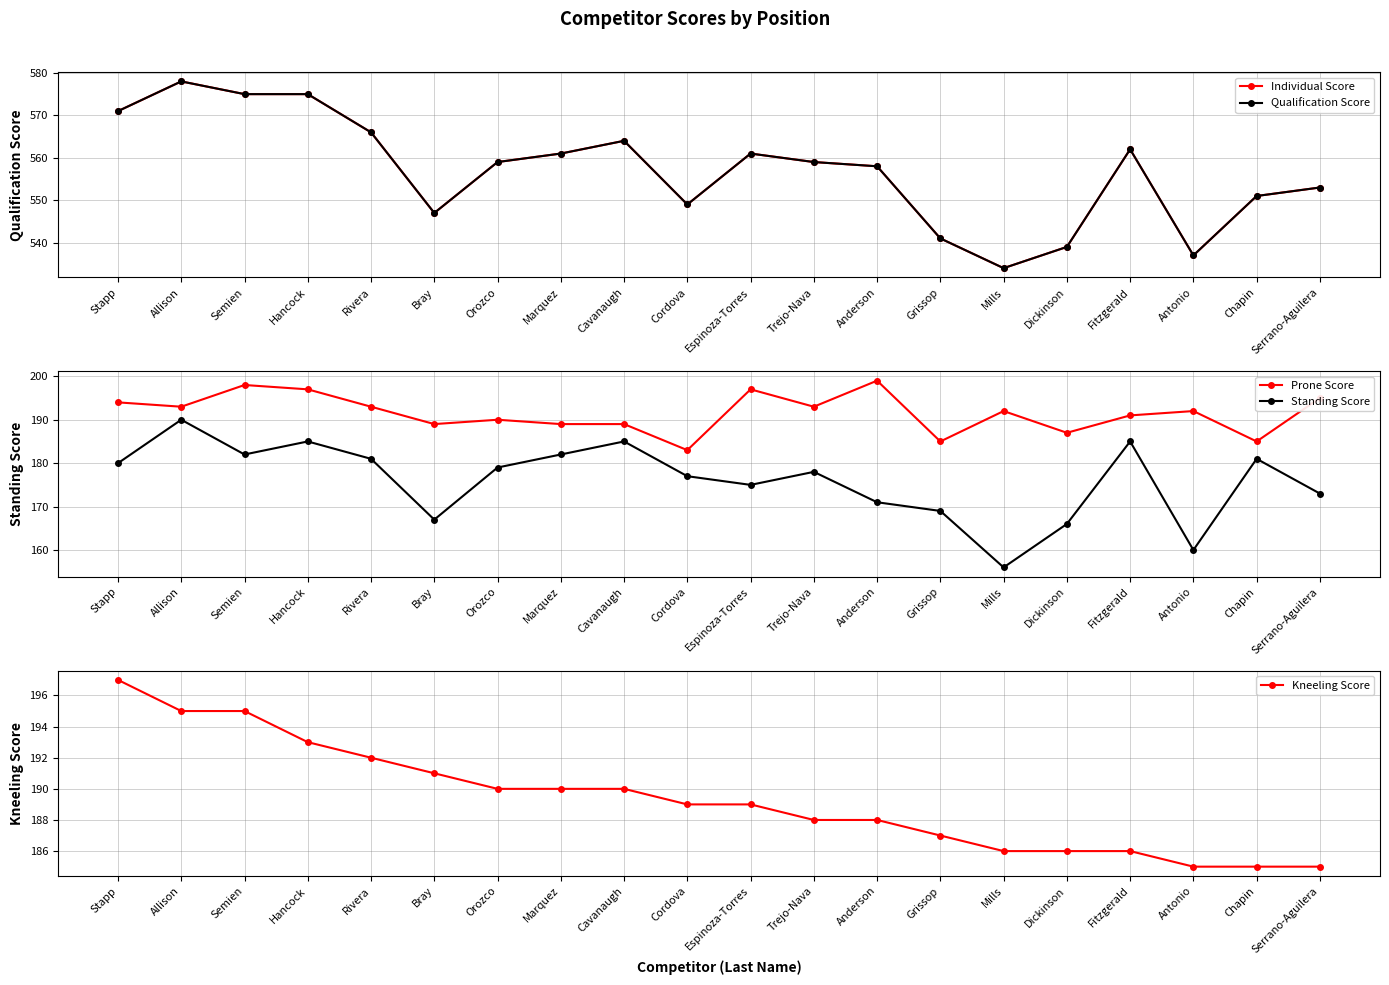

True or false: Kneeling Score and Qualification Score cross at least once.

False